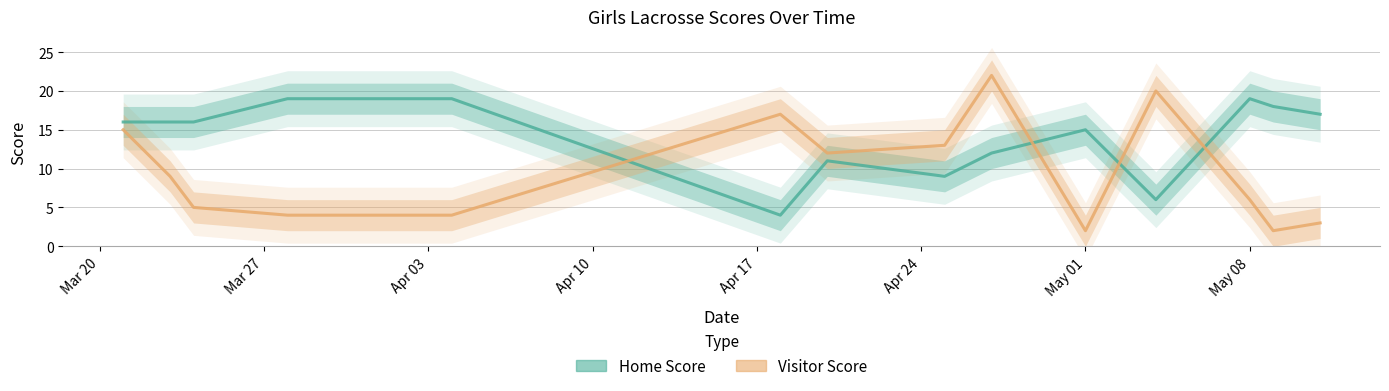

In Visitor Score, how many points are lower than both neighbors (excluding endpoints)?

3